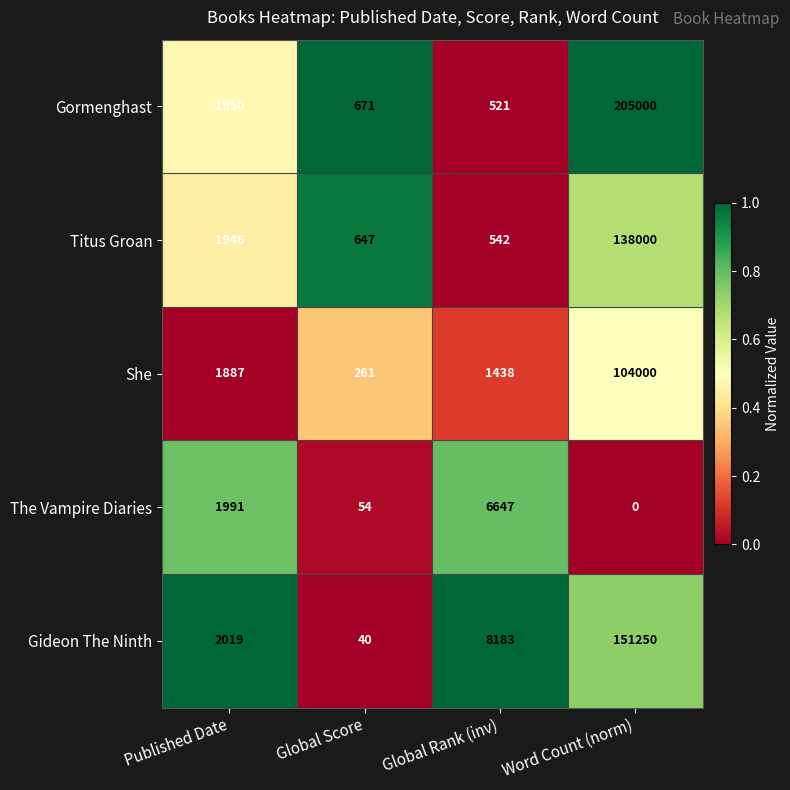

How many values in the Titus Groan series are below 1946?

2